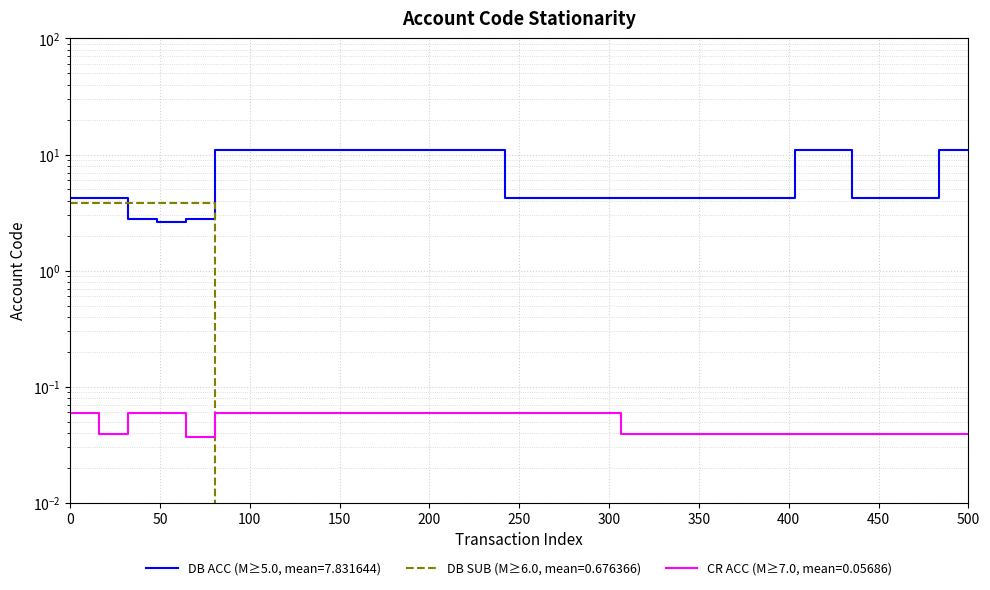

What is the label of the 24th point from the right?

400